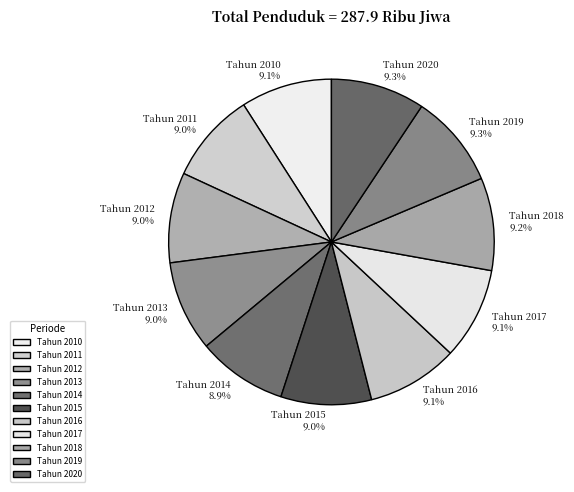

Is there any slice that represents more than half of the pie?

No